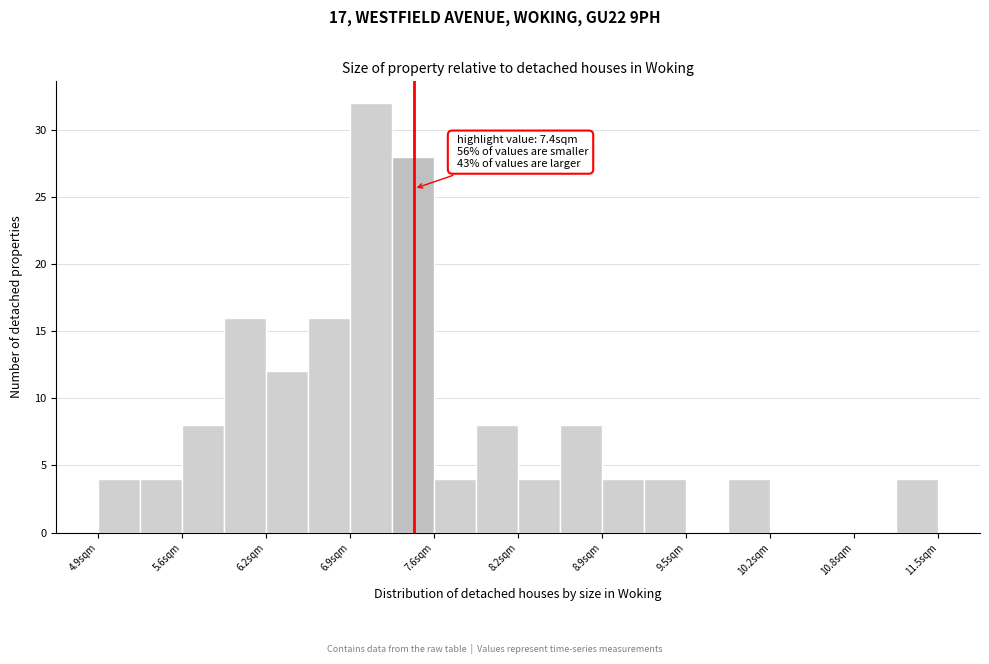

Read against the x-axis, roughly where is the centre of the tallest bar?

7.1